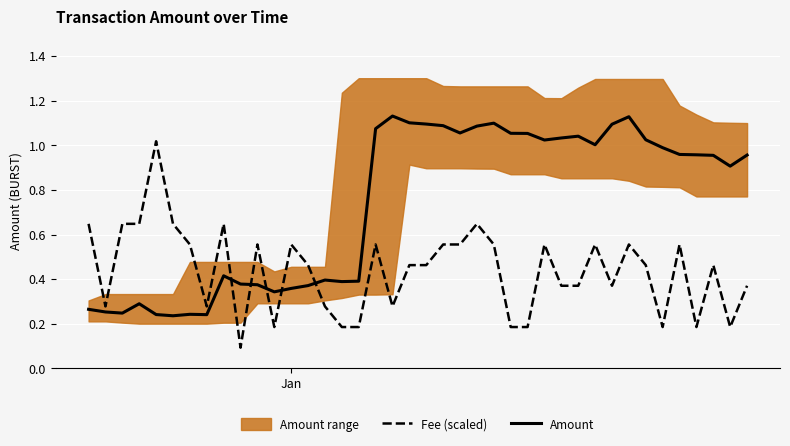

After their last crossing, which series has the higher values: Amount or Fee (scaled)?

Amount